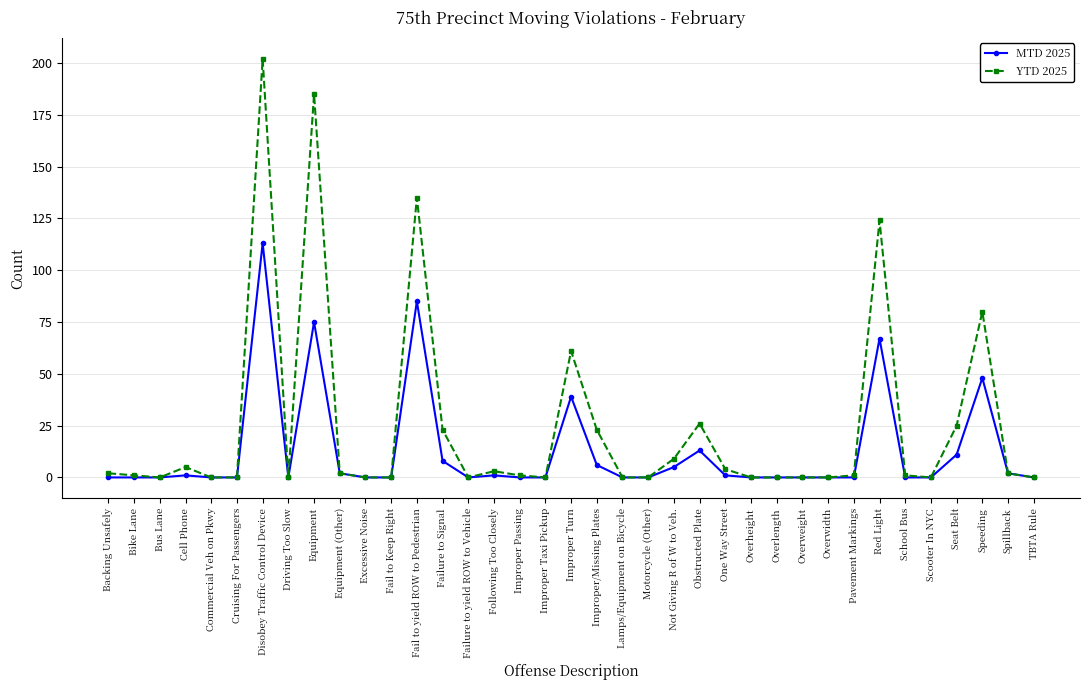

Rank the series by their average value, from highest to lowest.

YTD 2025, MTD 2025